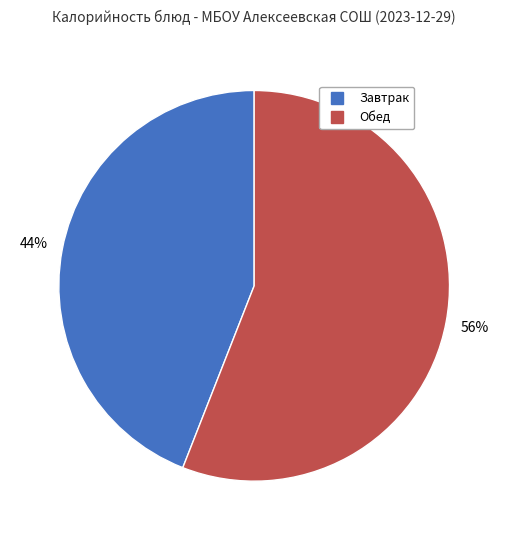

Does any single category account for the majority?

Yes